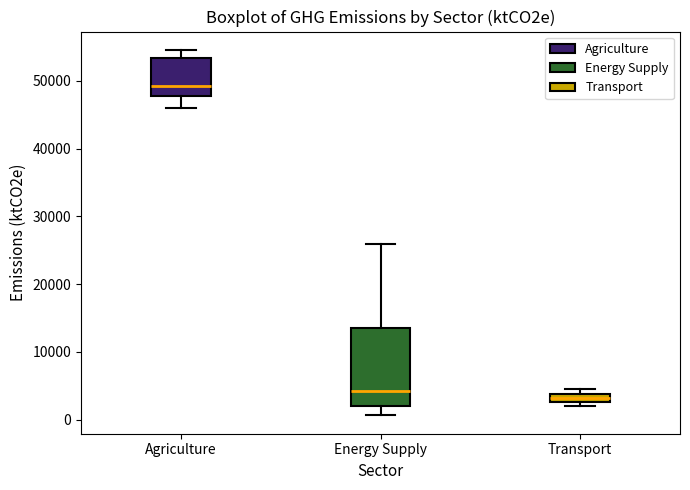

Which box has the lowest median line?

Transport